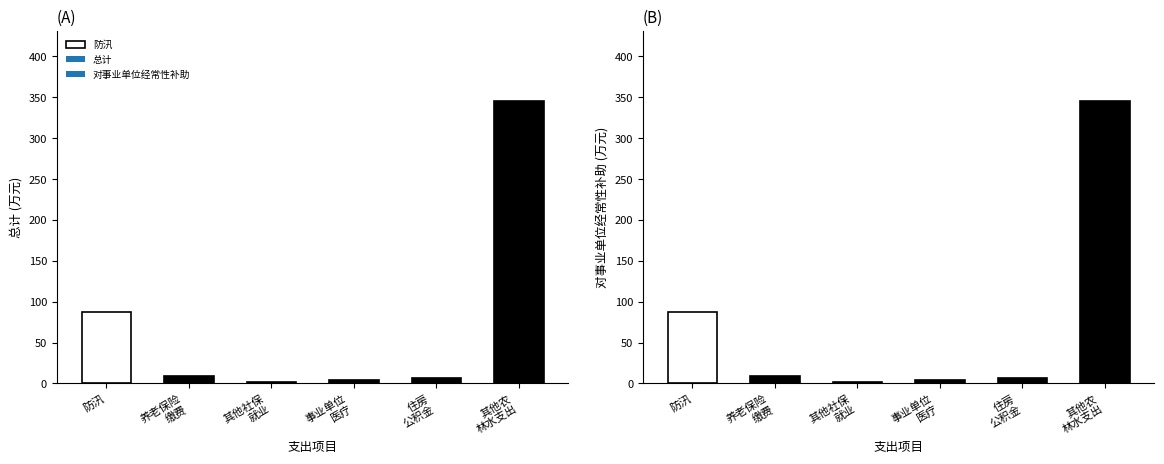

Which series has the largest total across all categories?

总计